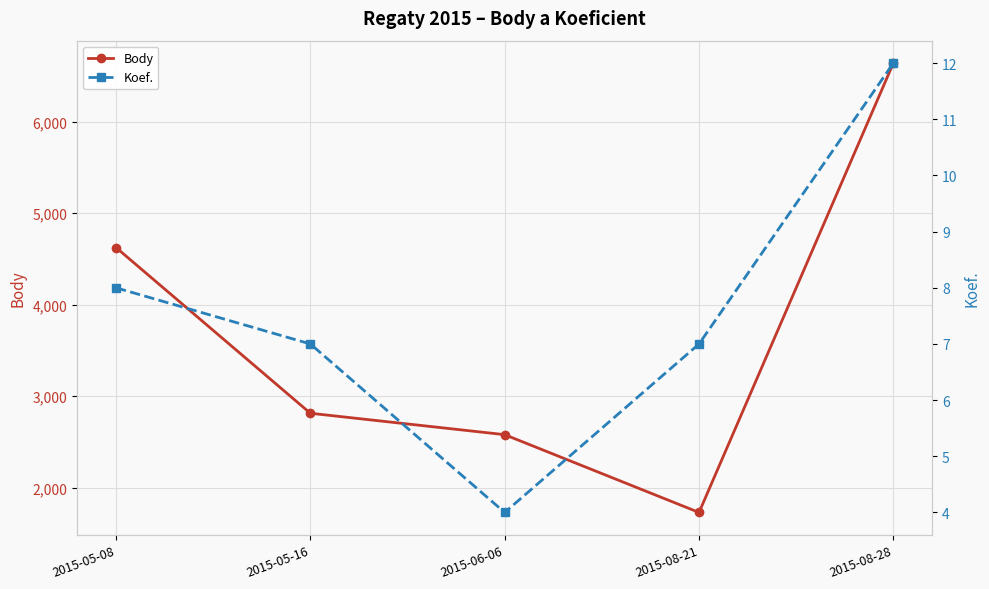

Is it true that Koef. equals 4 at 2015-06-06?

True